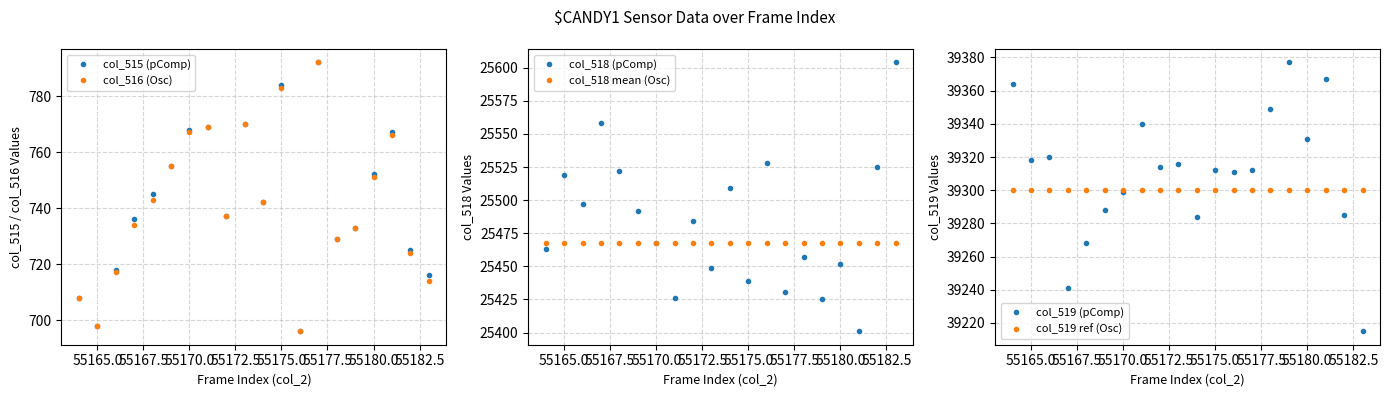

True or false: col_516 (Osc) and col_519 (pComp) cross at least once.

False